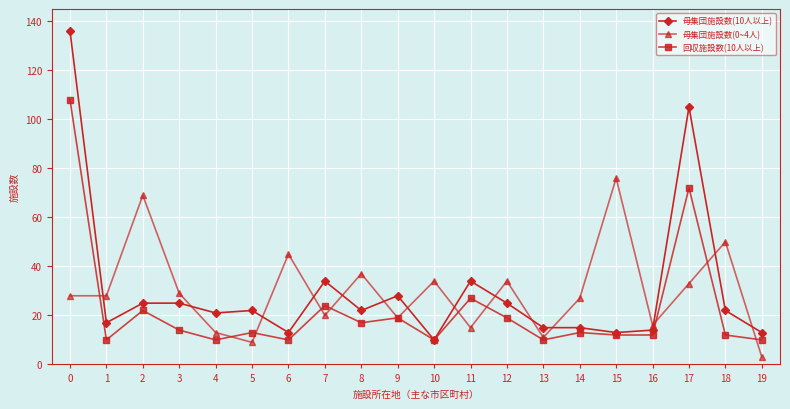

What is the maximum value shown in the chart?

136